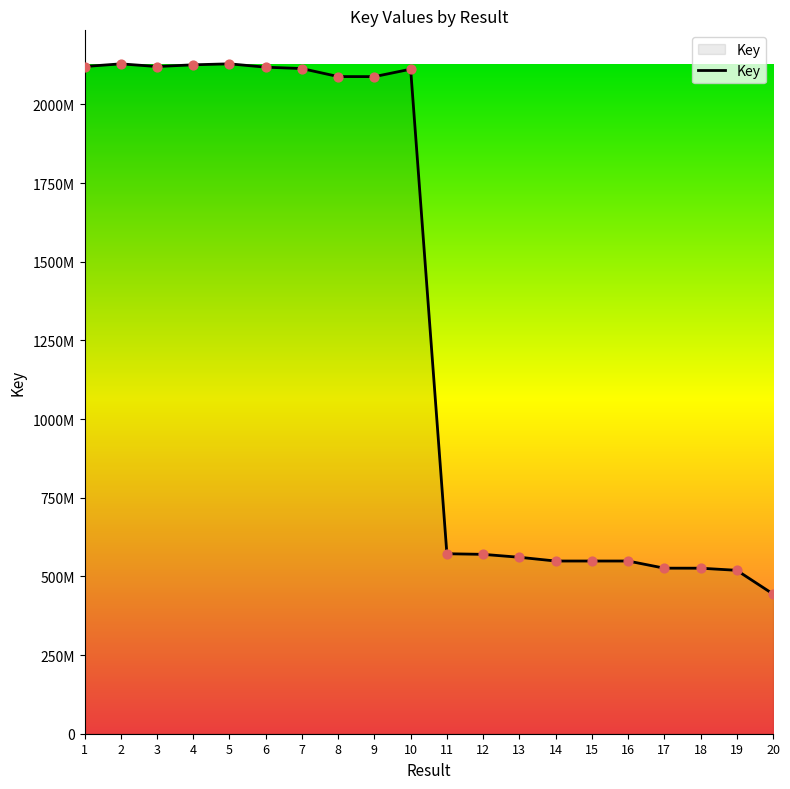

Does the chart have visible grid lines?

No